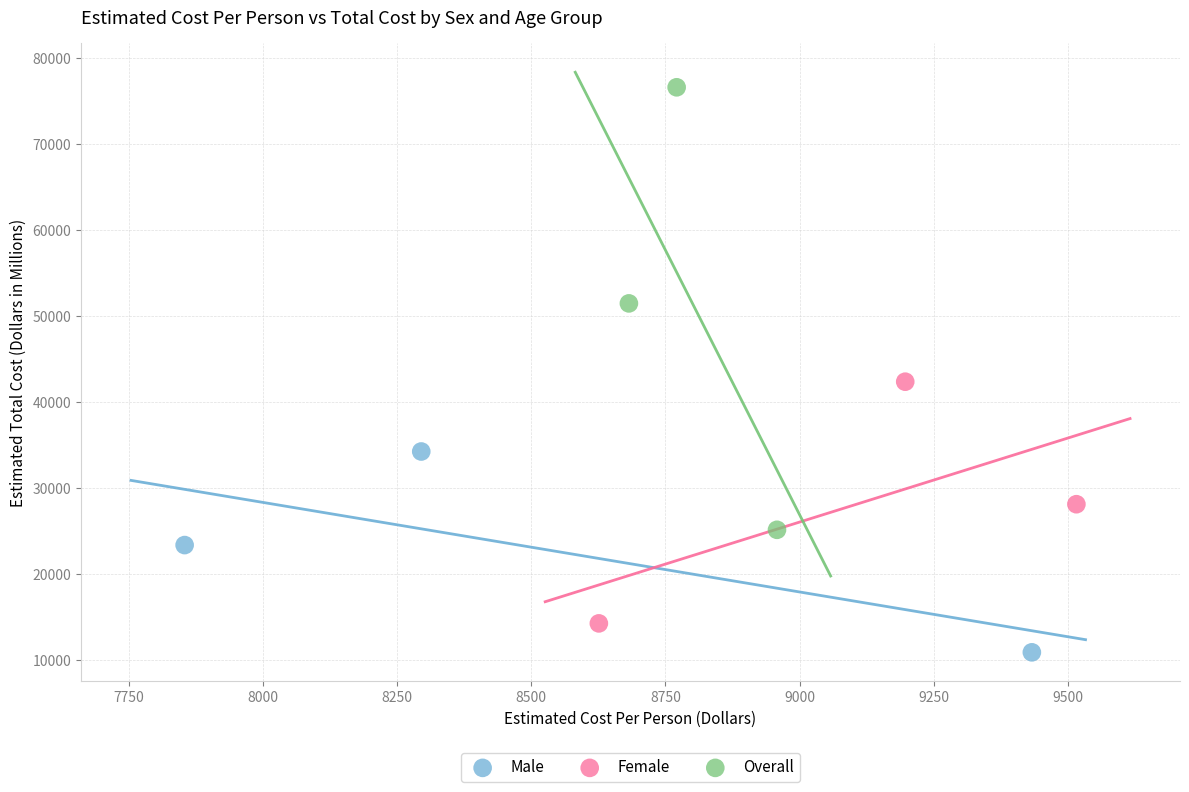

Which series has the largest Y range (max minus min)?

Overall